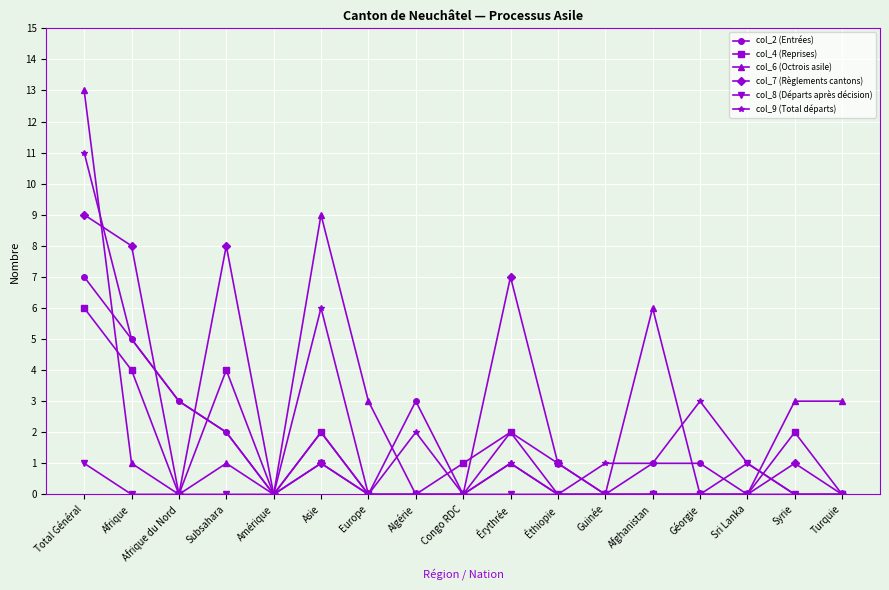

At which category is the sum across all series the highest?

Total Général